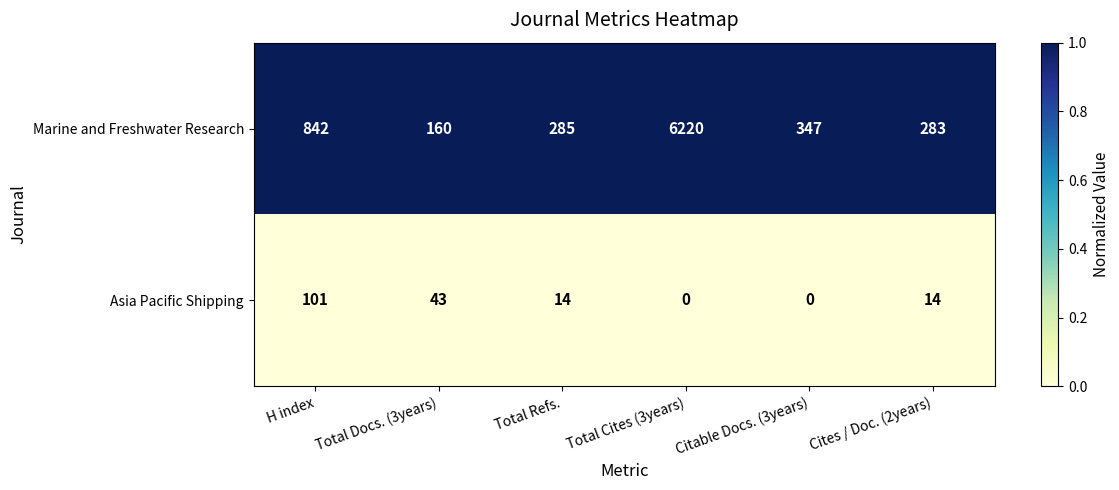

Reading right to left, list all the values displayed in this chart.

Marine and Freshwater Research: Cites / Doc. (2years)=283	Citable Docs. (3years)=347	Total Cites (3years)=6220	Total Refs.=285	Total Docs. (3years)=160	H index=842
Asia Pacific Shipping: Cites / Doc. (2years)=14	Citable Docs. (3years)=0	Total Cites (3years)=0	Total Refs.=14	Total Docs. (3years)=43	H index=101